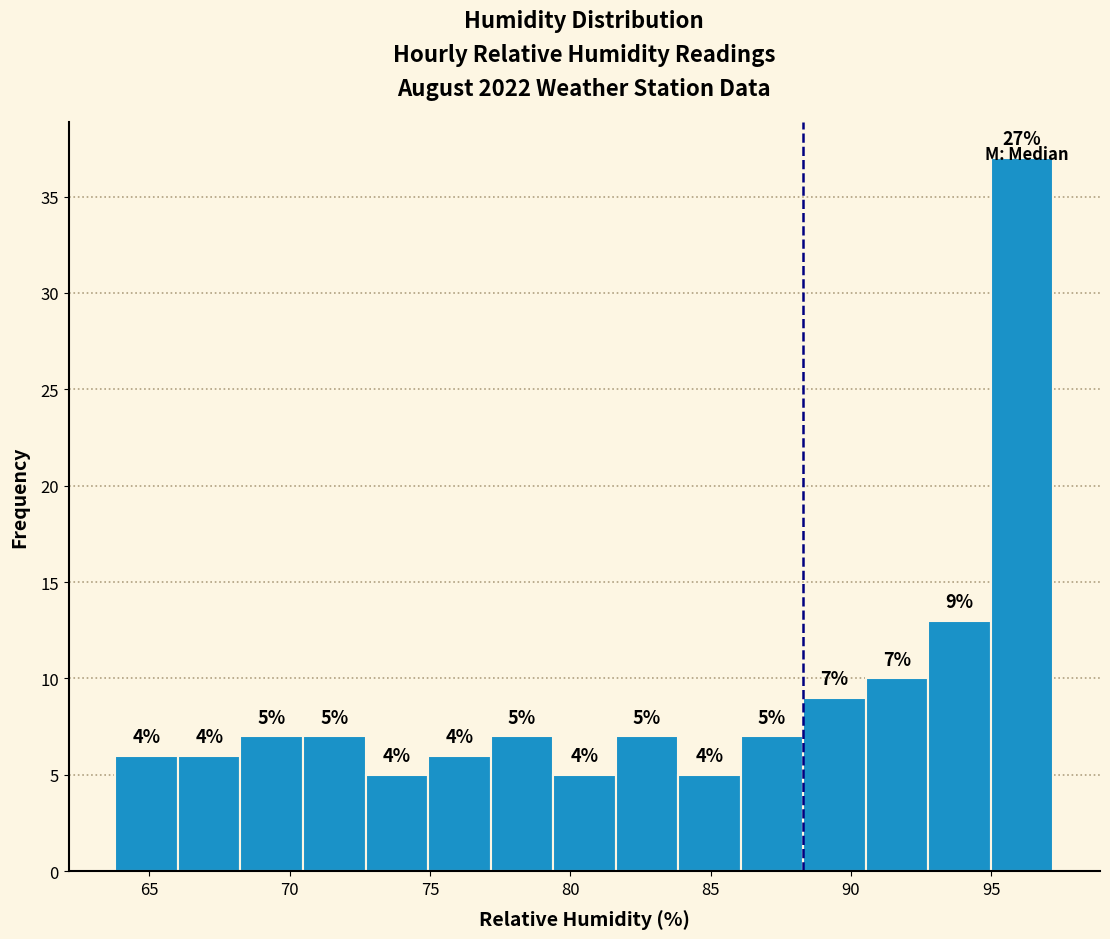

Which range on the x-axis has the tallest bar?

95.0 to 97.0